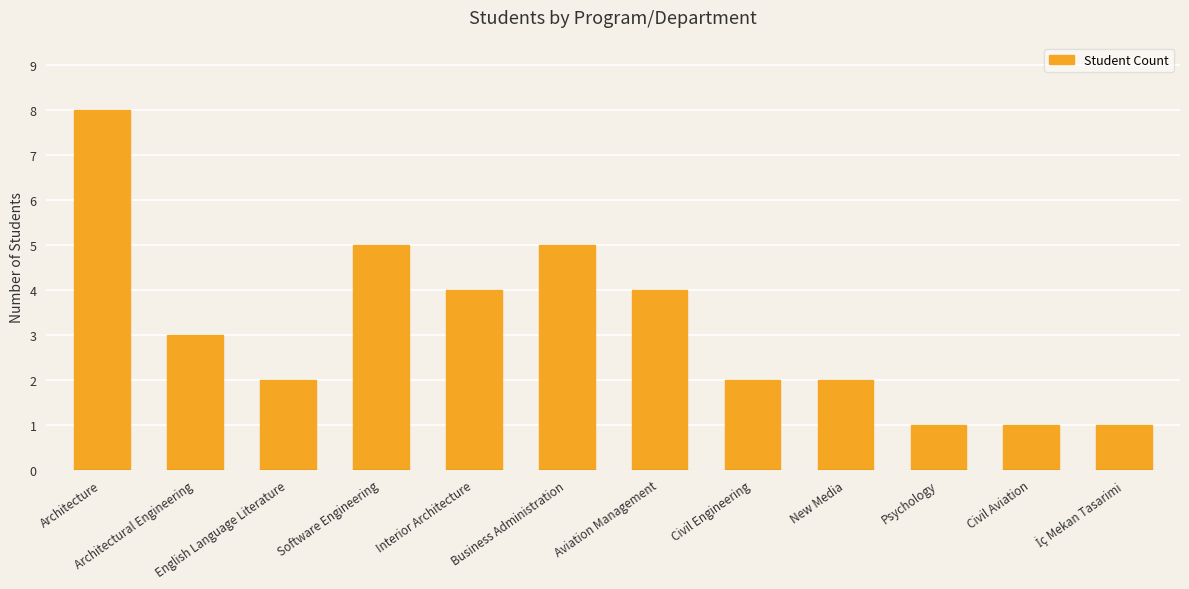

What is the approximate value at Architectural Engineering?

3